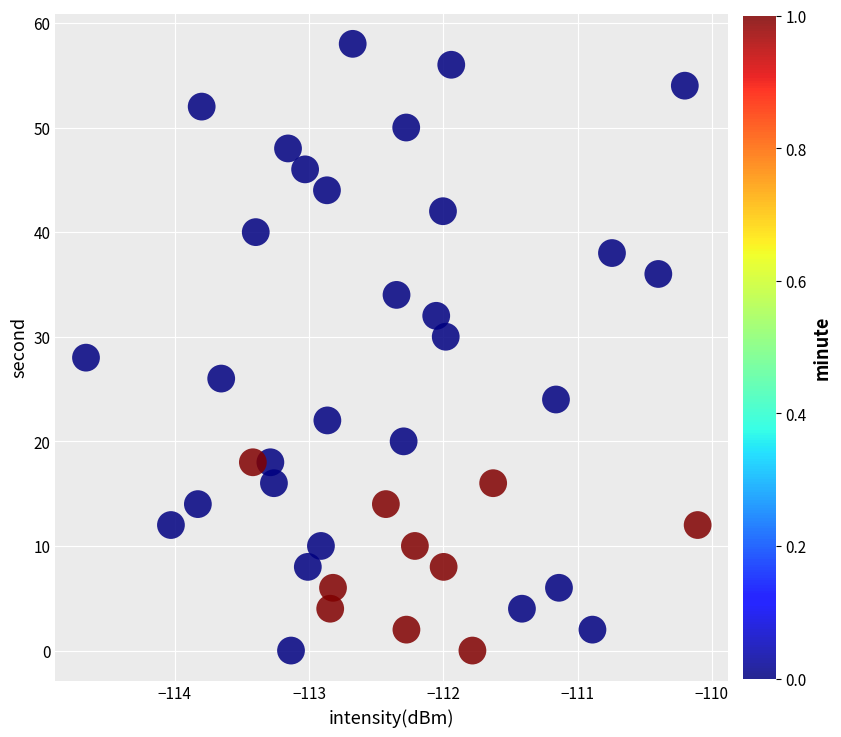

What is the range of Y values (max minus min)?

58